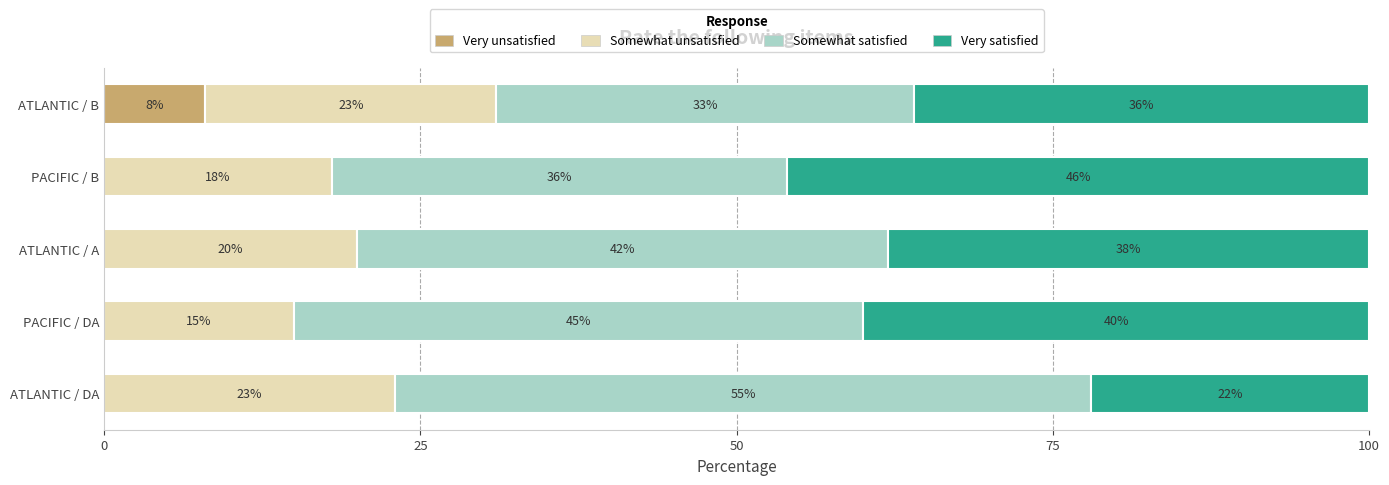

What is the maximum value for Very unsatisfied?

8